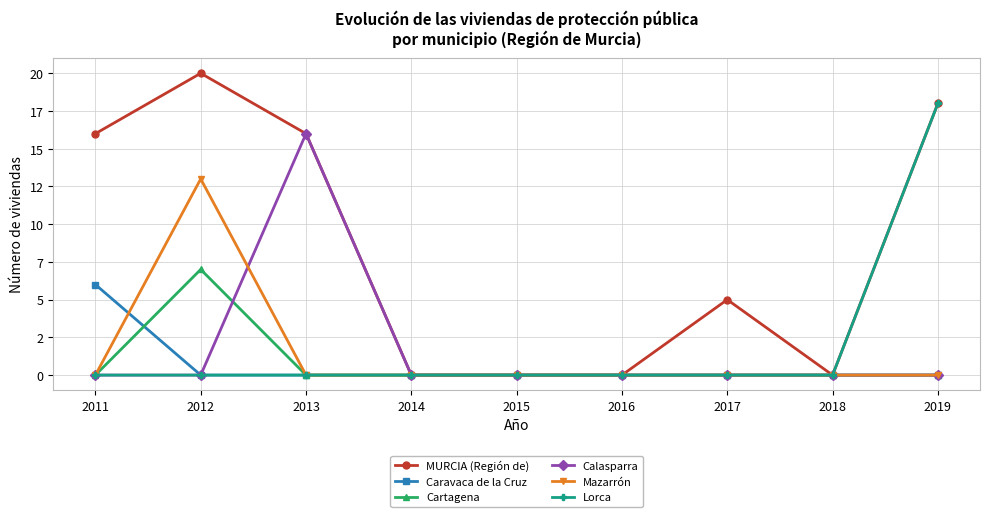

Where is the first local maximum for MURCIA (Región de)?

2012